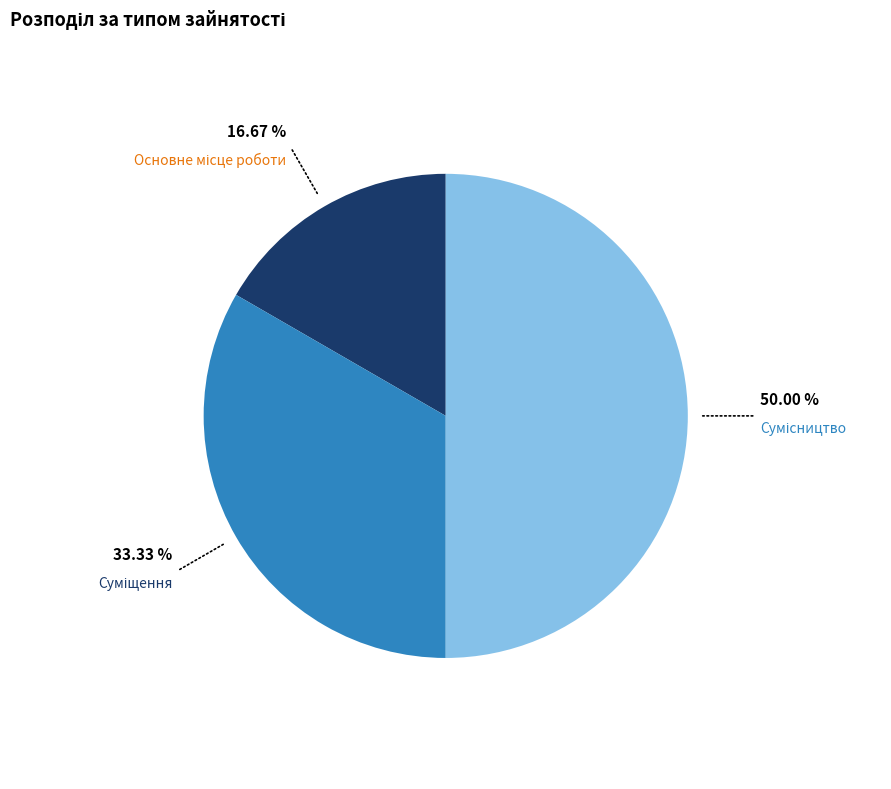

How many segments does this pie chart have?

3